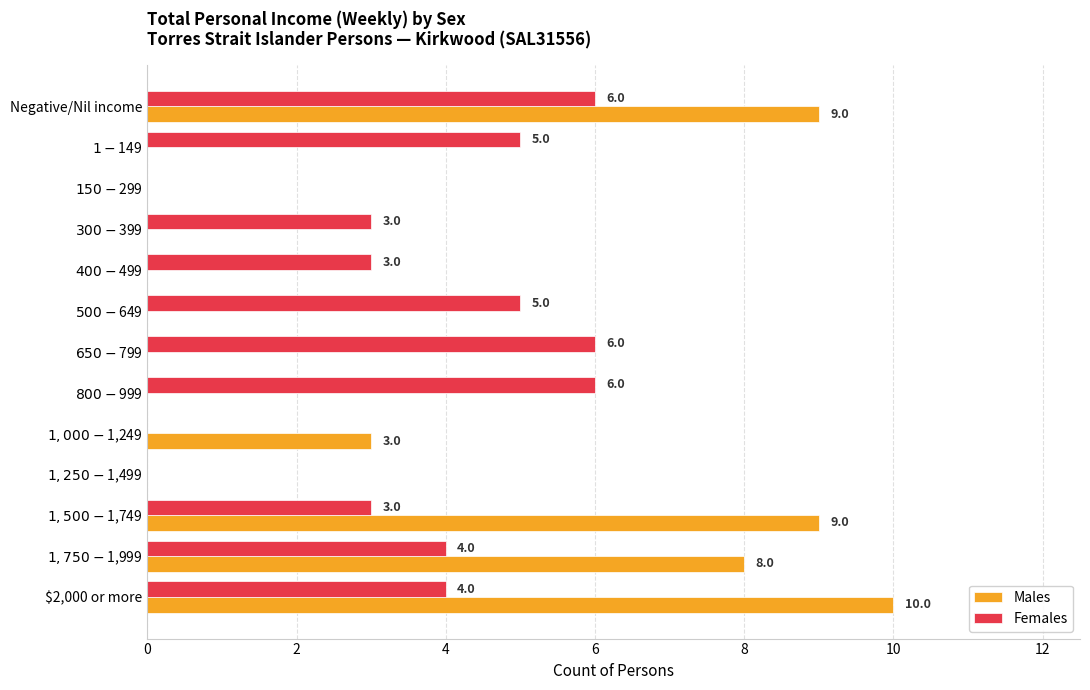

How many series are shown in this chart?

2